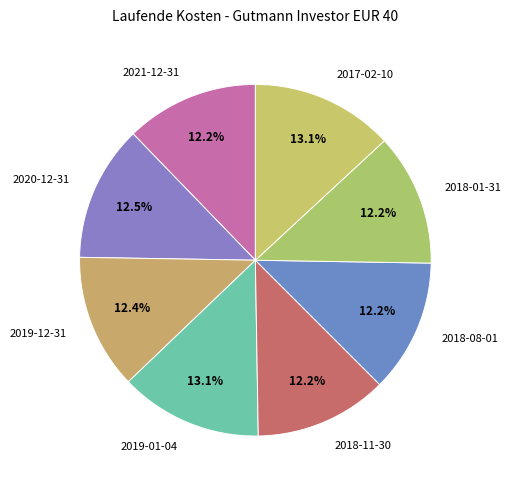

To the nearest percent, what is the difference between the largest and smallest slice percentages?

1%